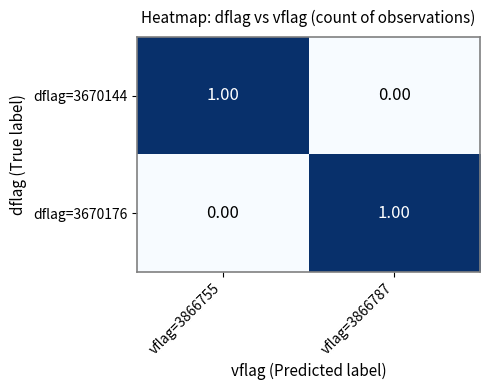

Is the value of dflag=3670176 at vflag=3866755 greater than the value of dflag=3670144 at vflag=3866755?

No